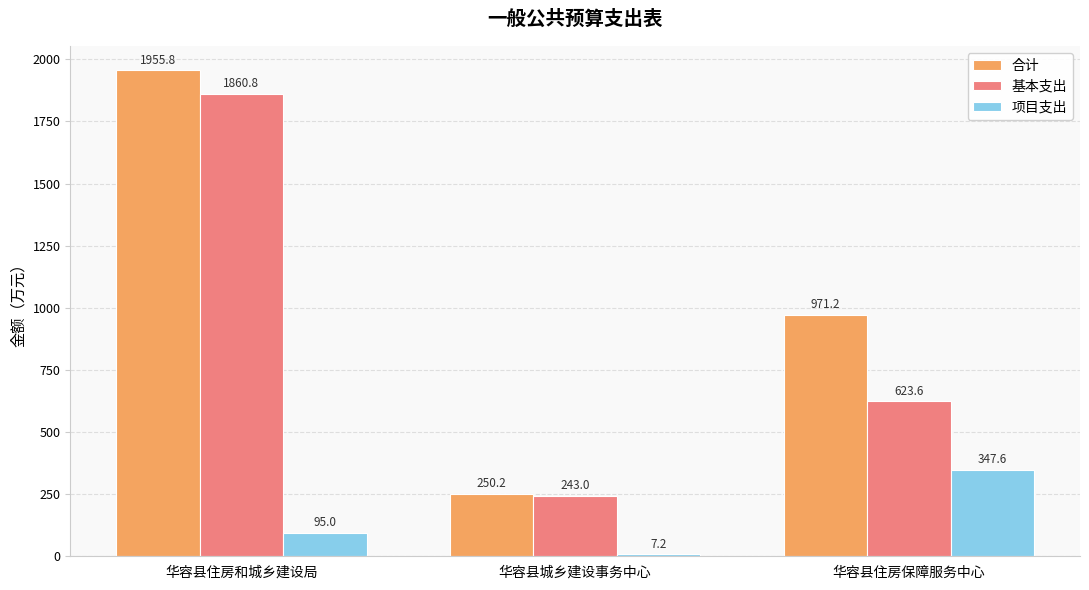

What is the maximum value shown in the chart?

1955.8